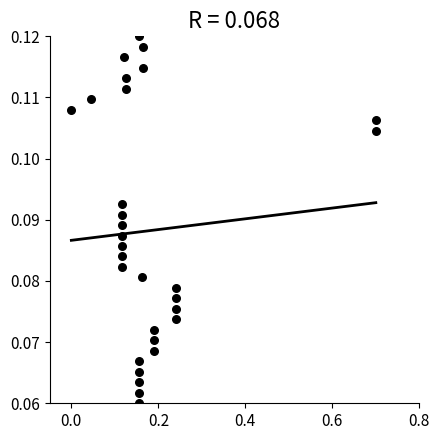

What is the range of X values (max minus min)?

0.7